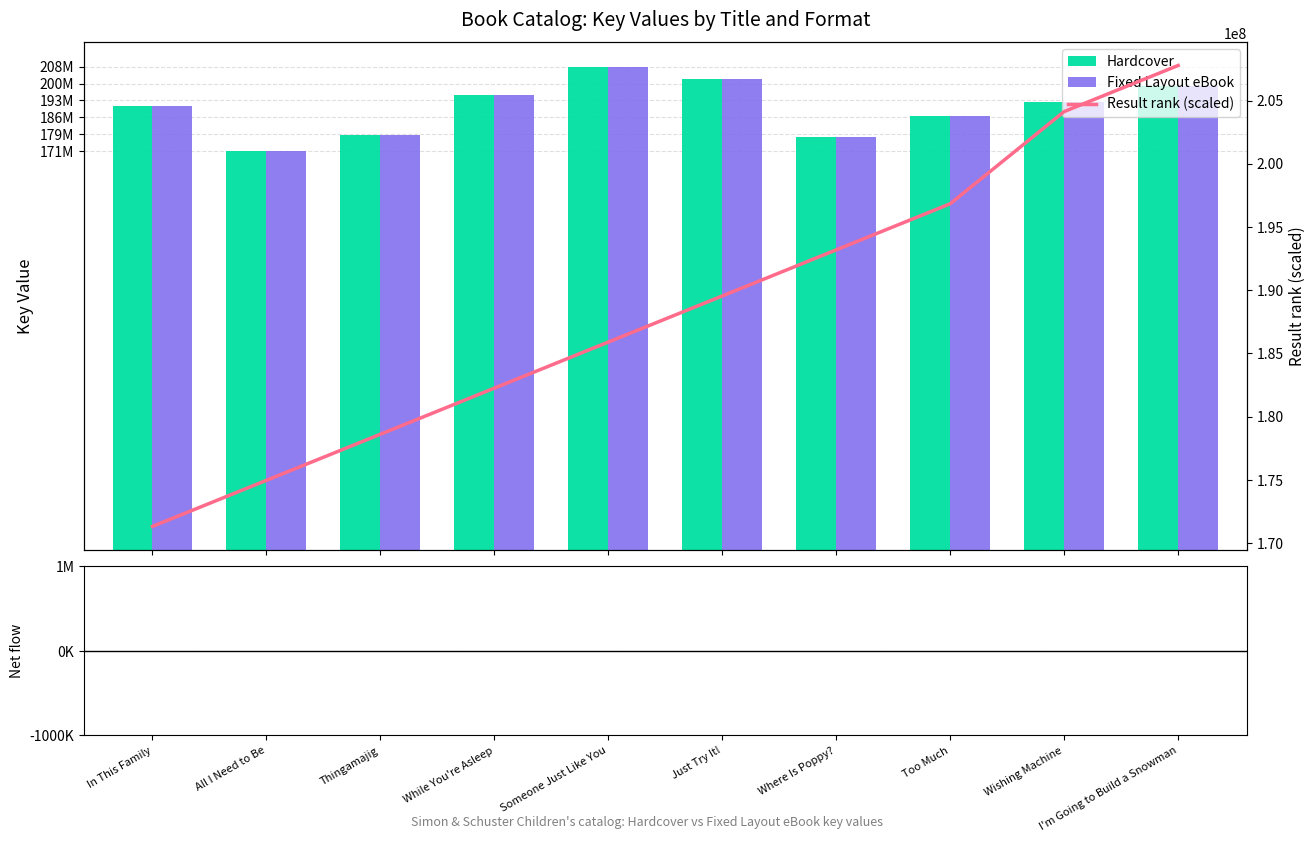

Reading left to right, what are all the values shown in this chart?

Hardcover: In This Family=190659870	All I Need to Be=171314184	Thingamajig=178469275	While You're Asleep=195571282	Someone Just Like You=207772384	Just Try It!=202278460	Where Is Poppy?=177286826	Too Much=186535550	Wishing Machine=192396653	I'm Going to Build a Snowman=199553096
Fixed Layout eBook: In This Family=190659870	All I Need to Be=171314184	Thingamajig=178469275	While You're Asleep=195571282	Someone Just Like You=207772384	Just Try It!=202278460	Where Is Poppy?=177286826	Too Much=186535550	Wishing Machine=192396653	I'm Going to Build a Snowman=199553096
Net (Hardcover - eBook): In This Family=0	All I Need to Be=0	Thingamajig=0	While You're Asleep=0	Someone Just Like You=0	Just Try It!=0	Where Is Poppy?=0	Too Much=0	Wishing Machine=0	I'm Going to Build a Snowman=0
Result rank (scaled): In This Family=171314184	All I Need to Be=174960004	Thingamajig=178605824	While You're Asleep=182251644	Someone Just Like You=185897464	Just Try It!=189543284	Where Is Poppy?=193189104	Too Much=196834924	Wishing Machine=204126564	I'm Going to Build a Snowman=207772384